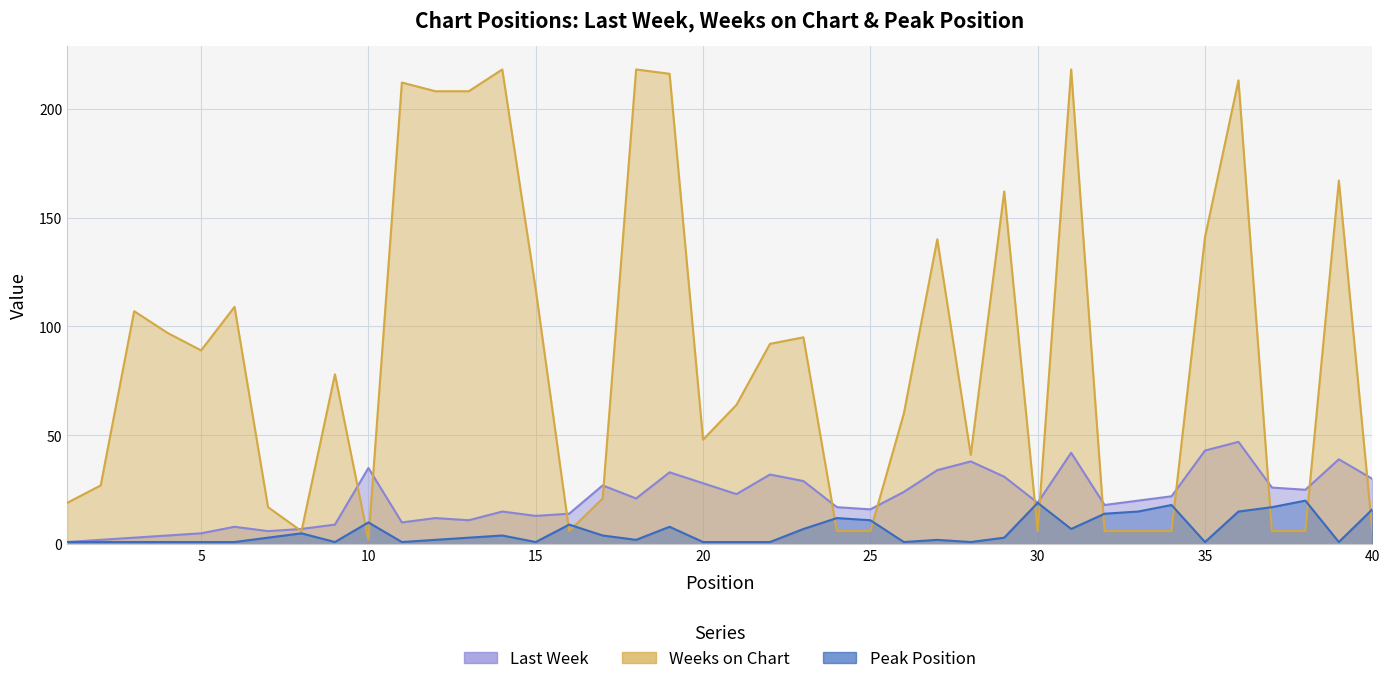

Does the chart have visible grid lines?

Yes